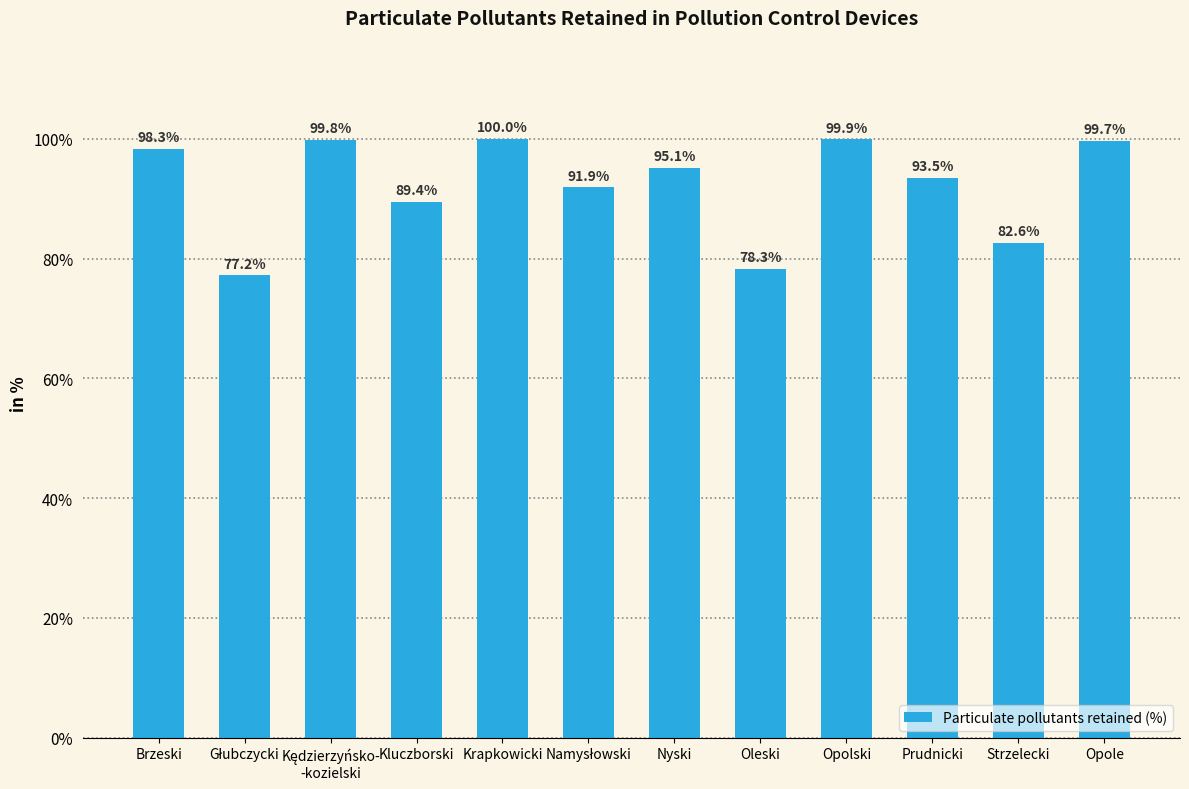

Is it true that the value at Krapkowicki is 26.6?

False